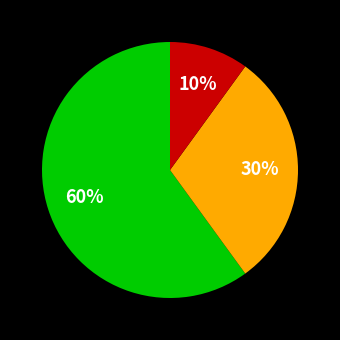

To the nearest percent, what is the average slice percentage?

33%